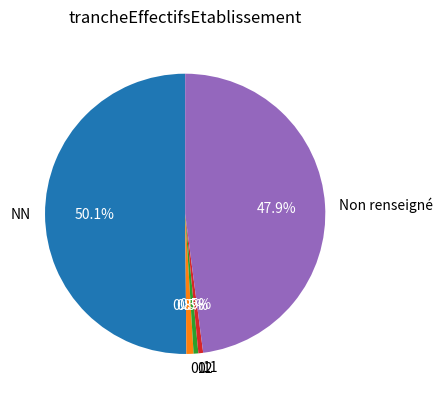

Count the number of slices in the pie.

5